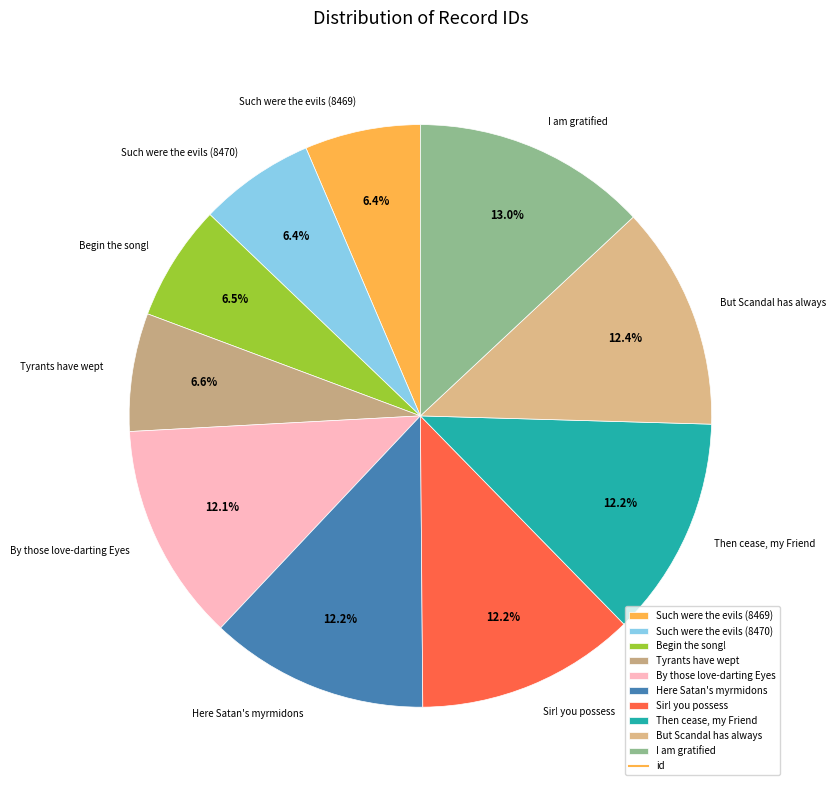

What is the largest slice in the pie chart?

I am gratified